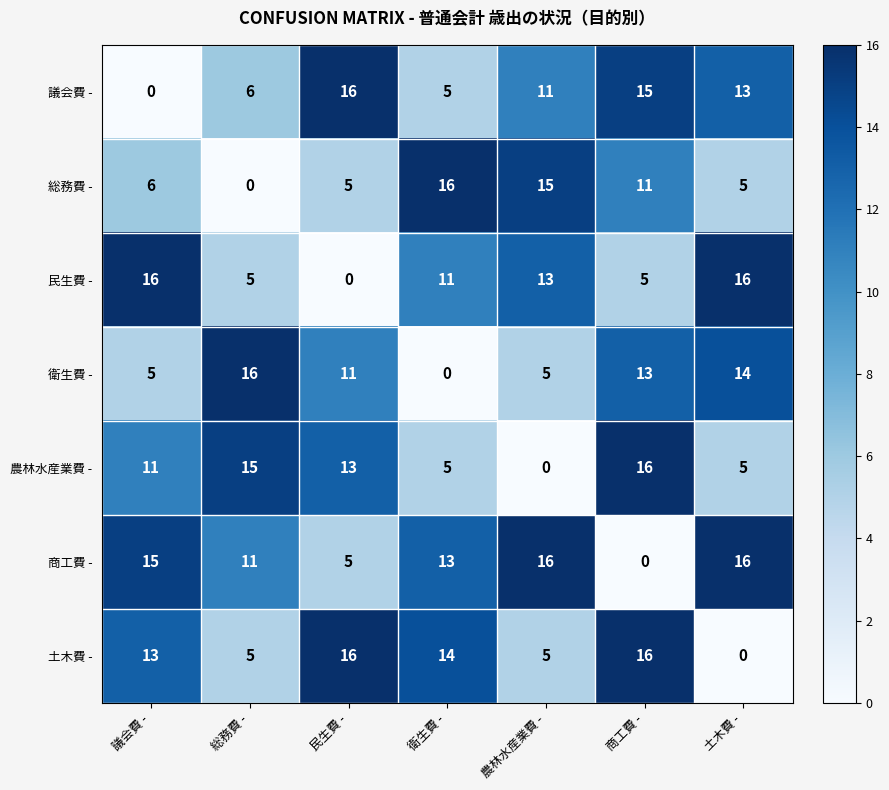

What is the sum of all 商工費 - values?

76